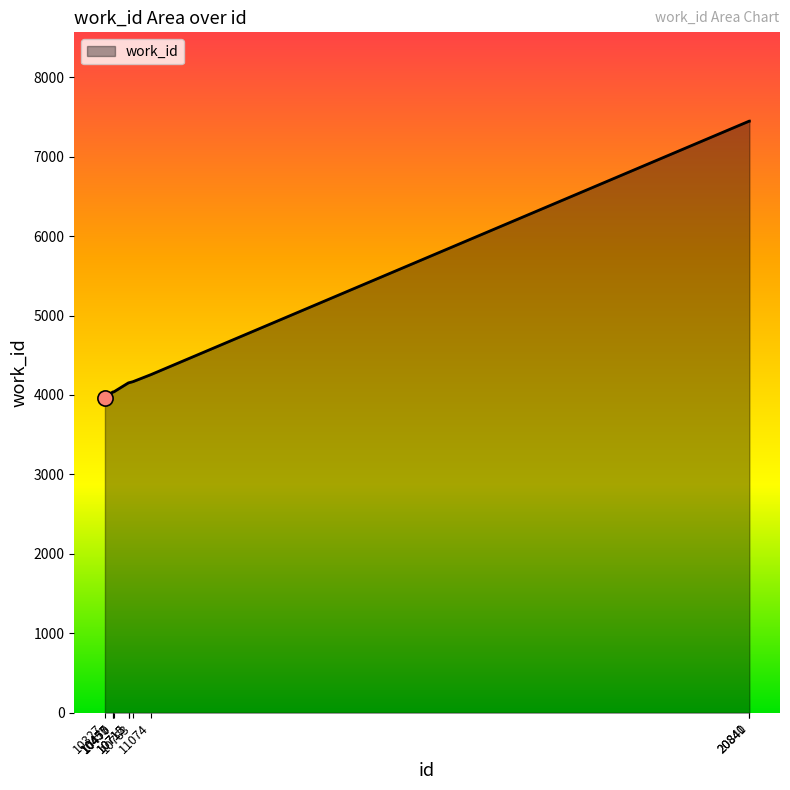

What is the ratio of the value at 20841 to the value at 10470?

1.8